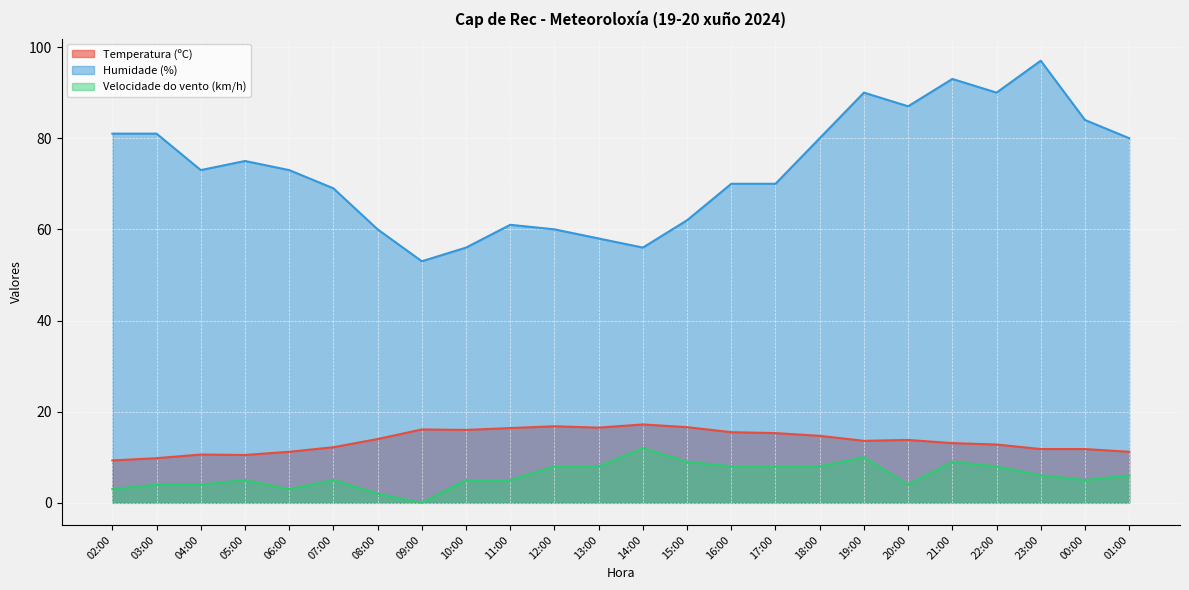

Is it true that Humidade (%) equals 80.0 at 18:00?

True